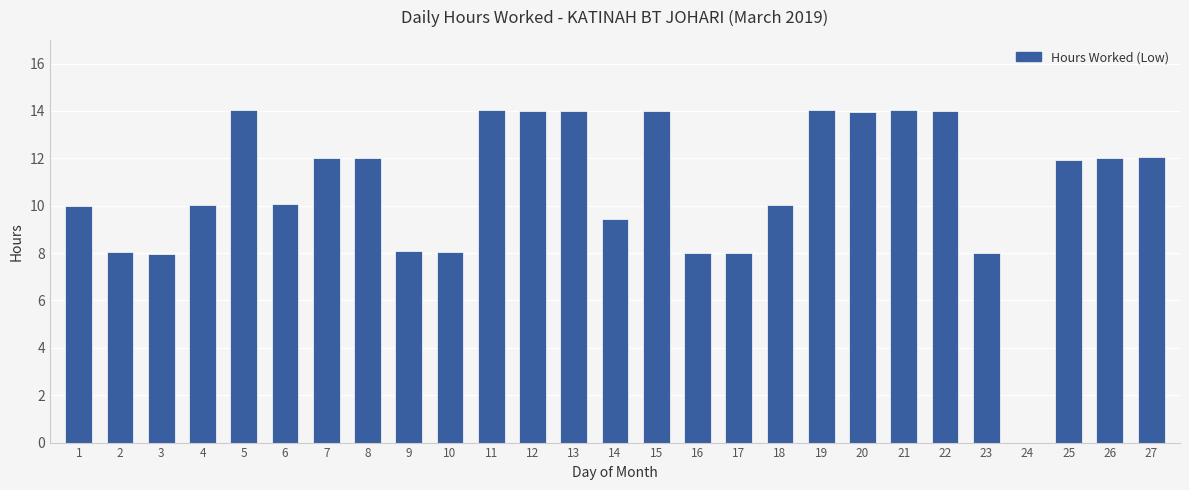

What is the sum of the values at 3 and 21?

22.0